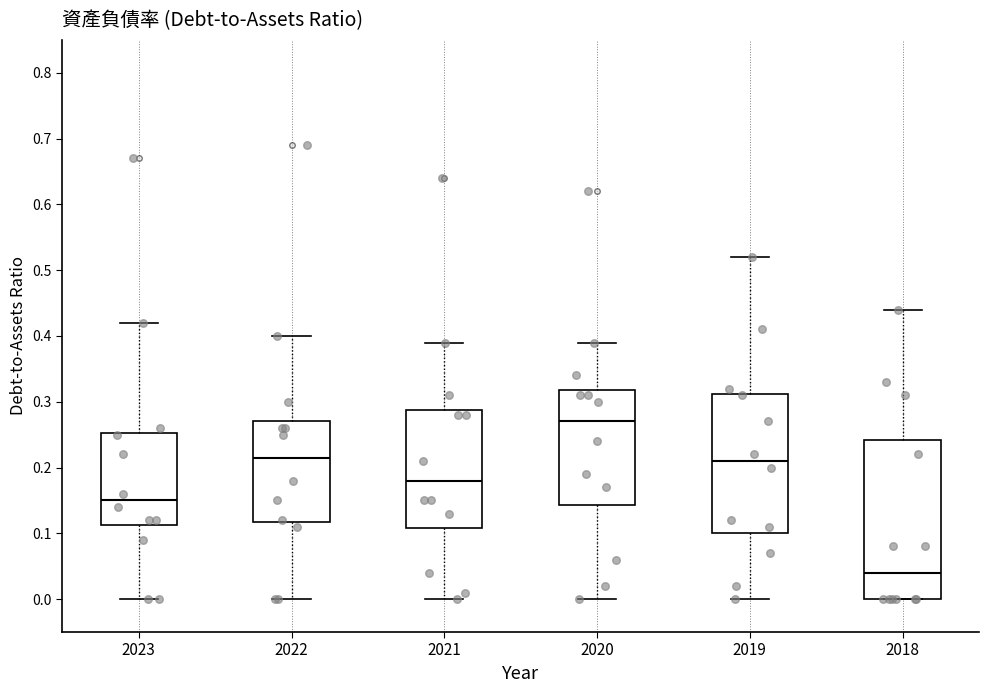

Which box has the lowest median line?

2018